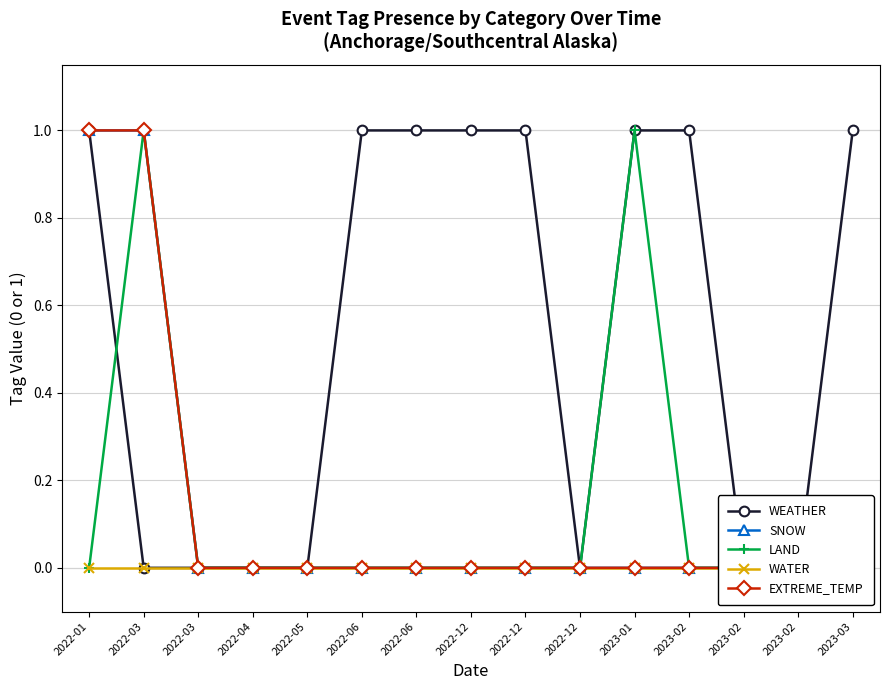

Which series has the widest spread of values?

WEATHER